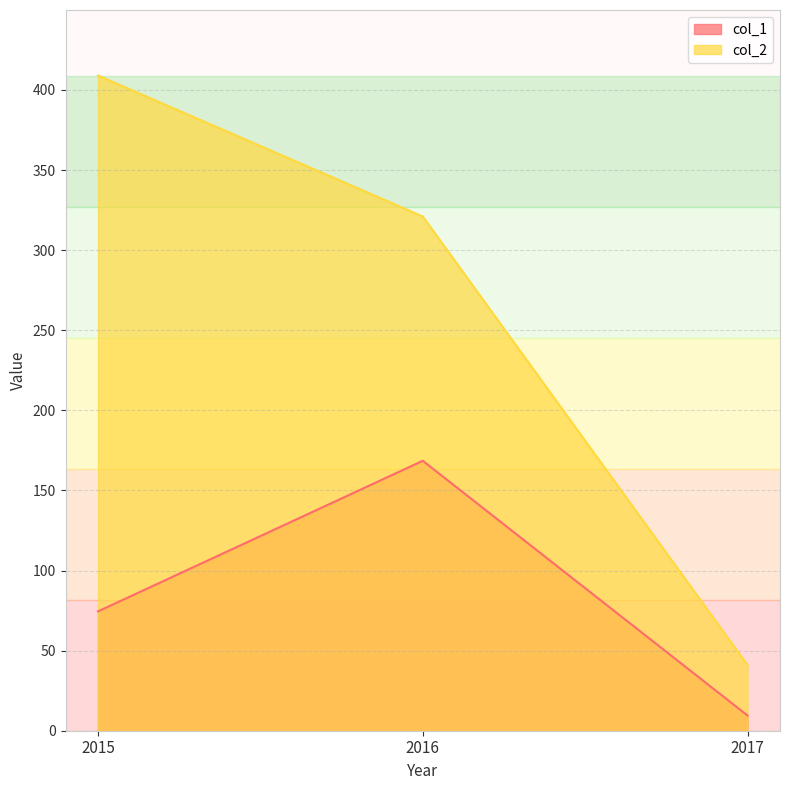

Rank the series by their average value, from highest to lowest.

col_2, col_1